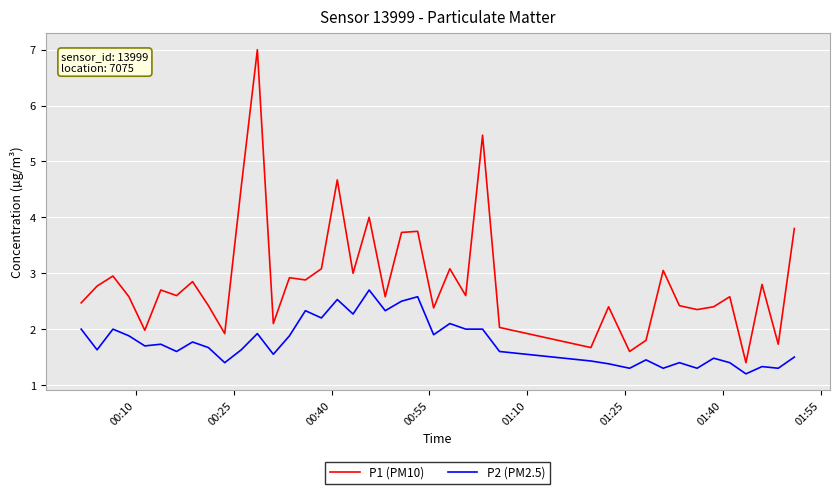

Which series has the widest spread of values?

P1 (PM10)